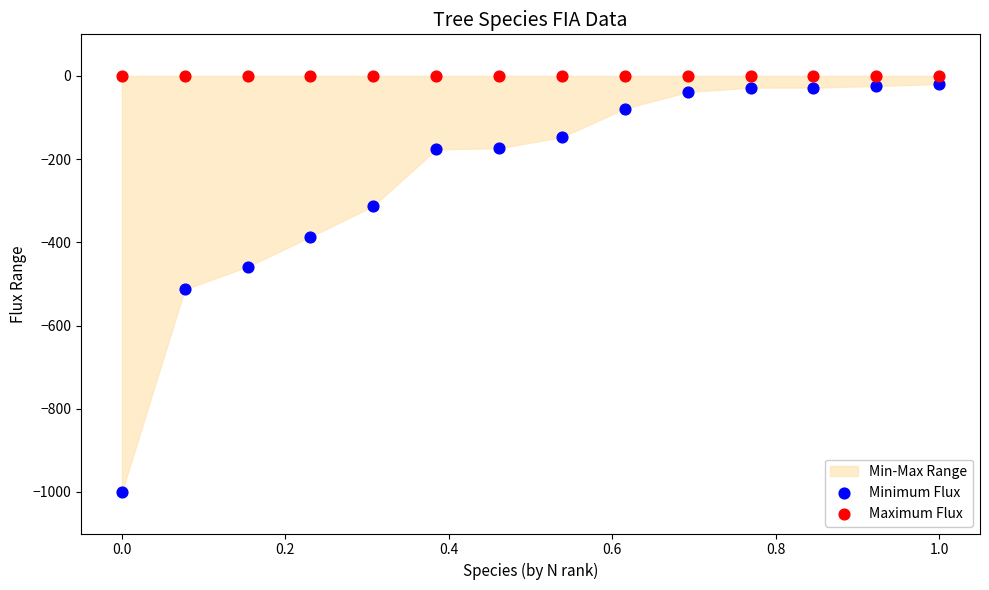

Which series contains the lowest Y value?

Minimum Flux